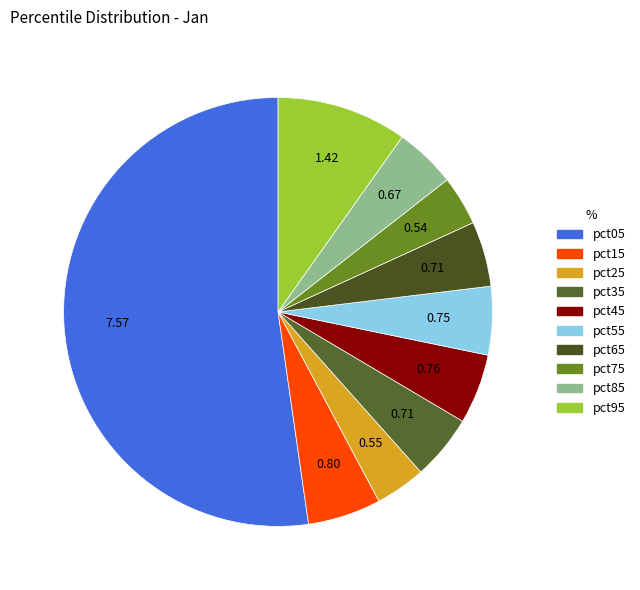

Between pct55 and pct95, which is larger?

pct95